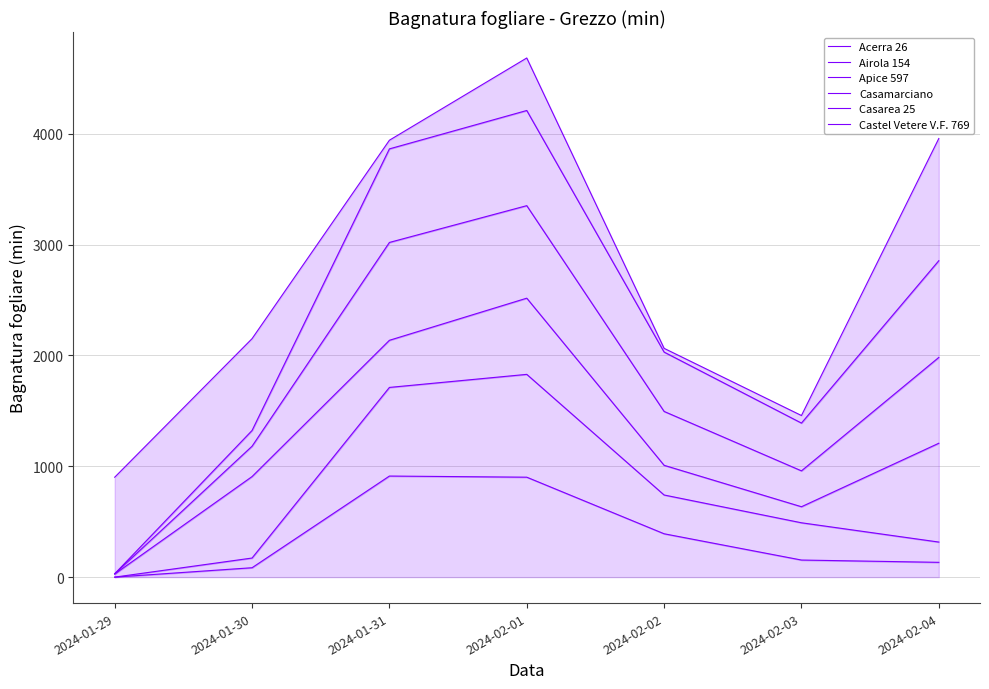

What is the difference between the maximum and minimum values in the Acerra 26 series?

911.8